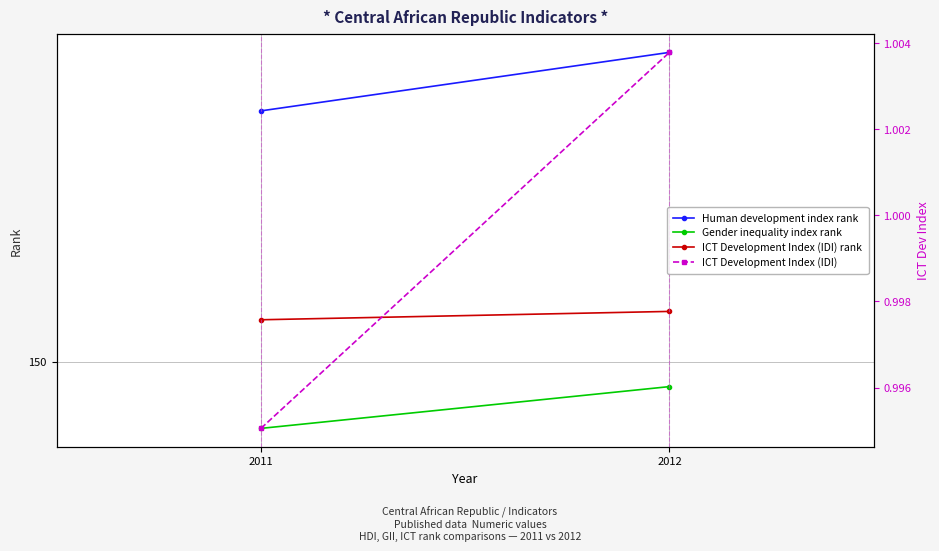

Which label corresponds to the largest value in the chart?

2012